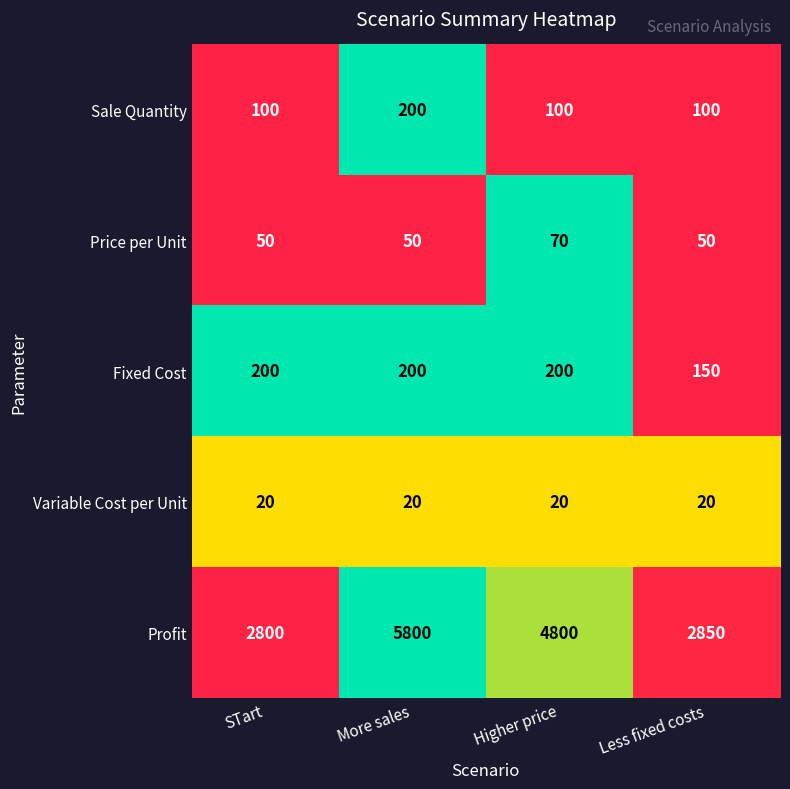

True or false: Sale Quantity has a value of 100 at Less fixed costs.

True